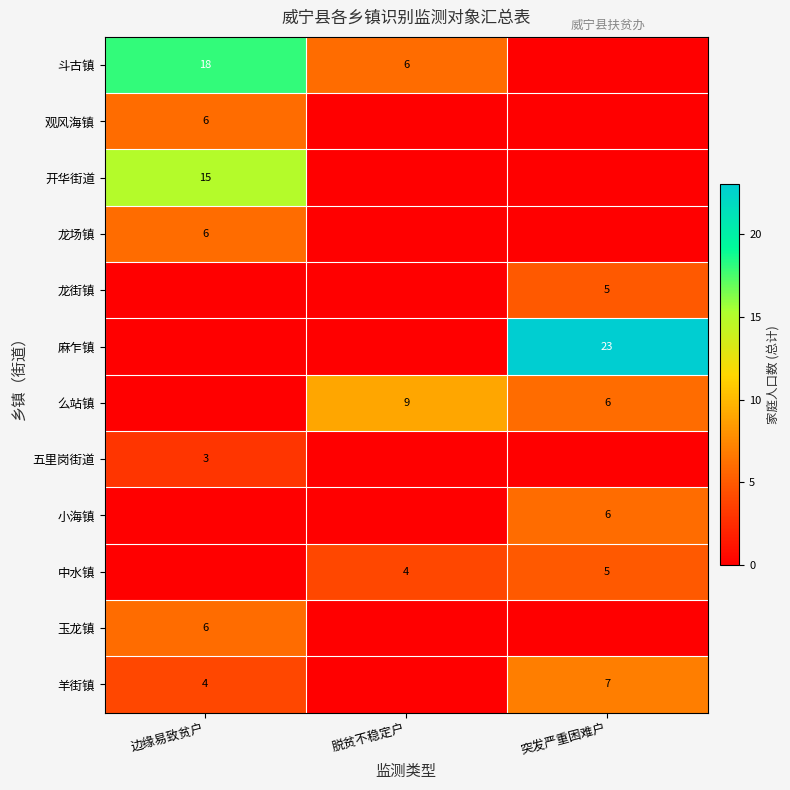

What is the sum of the 羊街镇 values at 突发严重困难户 and 边缘易致贫户?

11